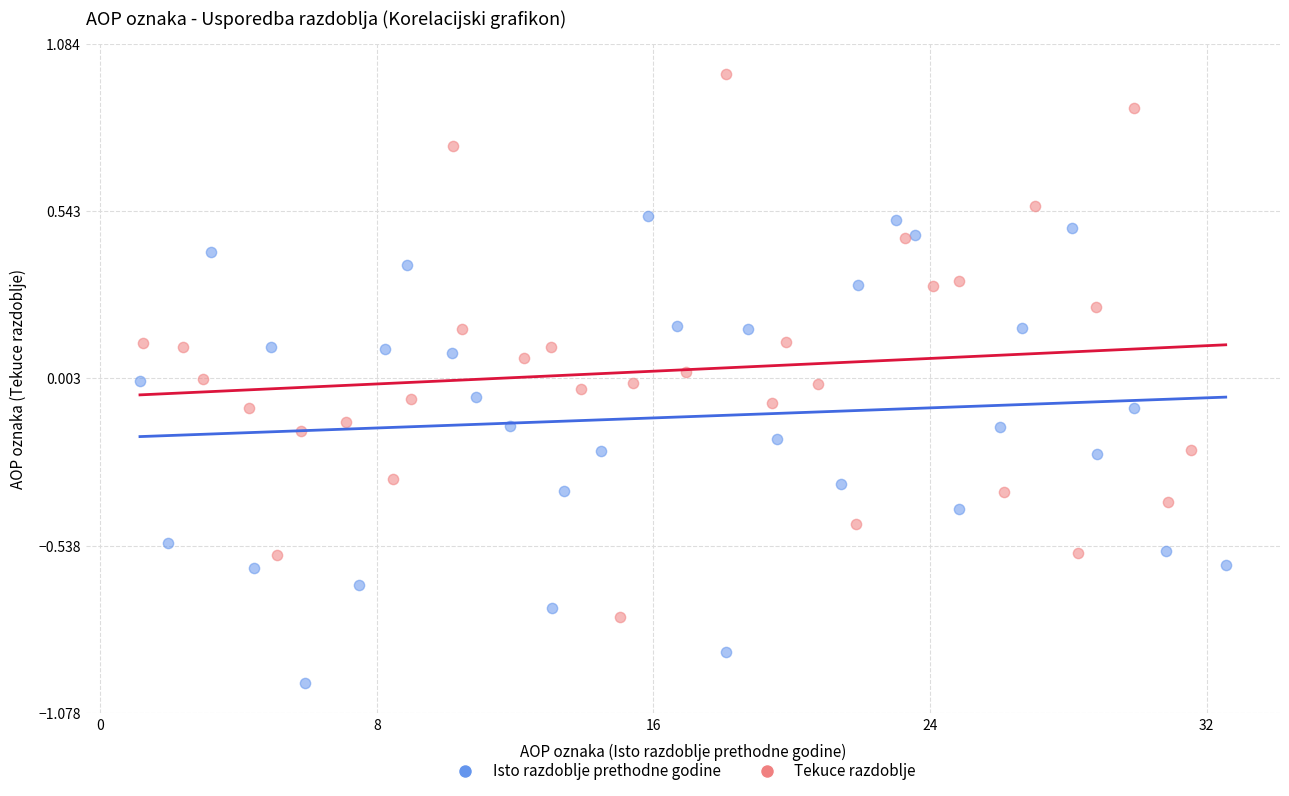

Which series has the largest Y range (max minus min)?

Tekuce razdoblje